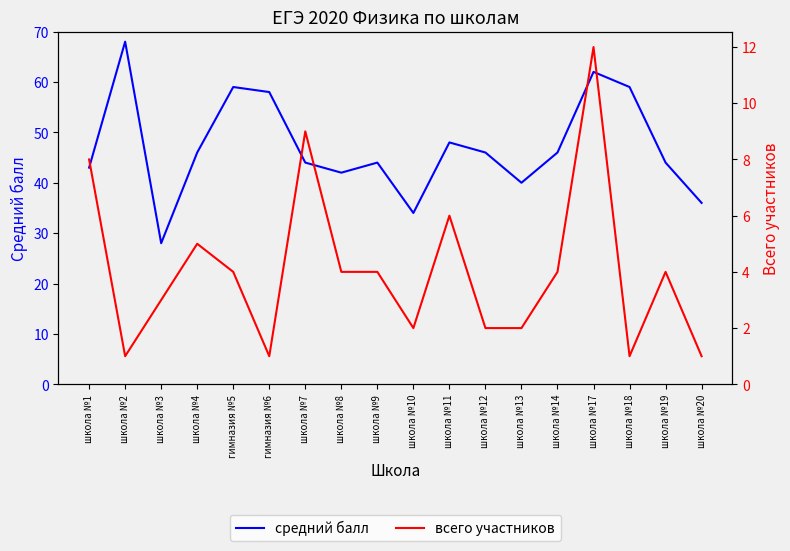

What is the average value of the всего участников series?

4